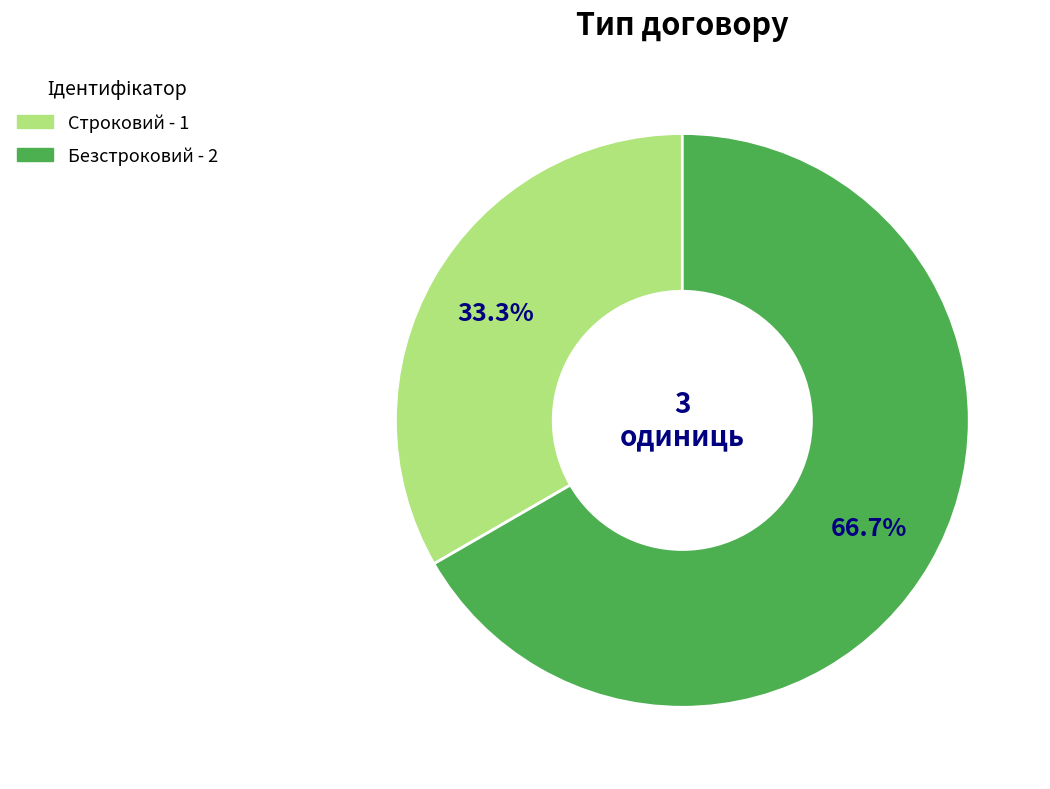

Is it true that Строковий is 21% of the pie?

False